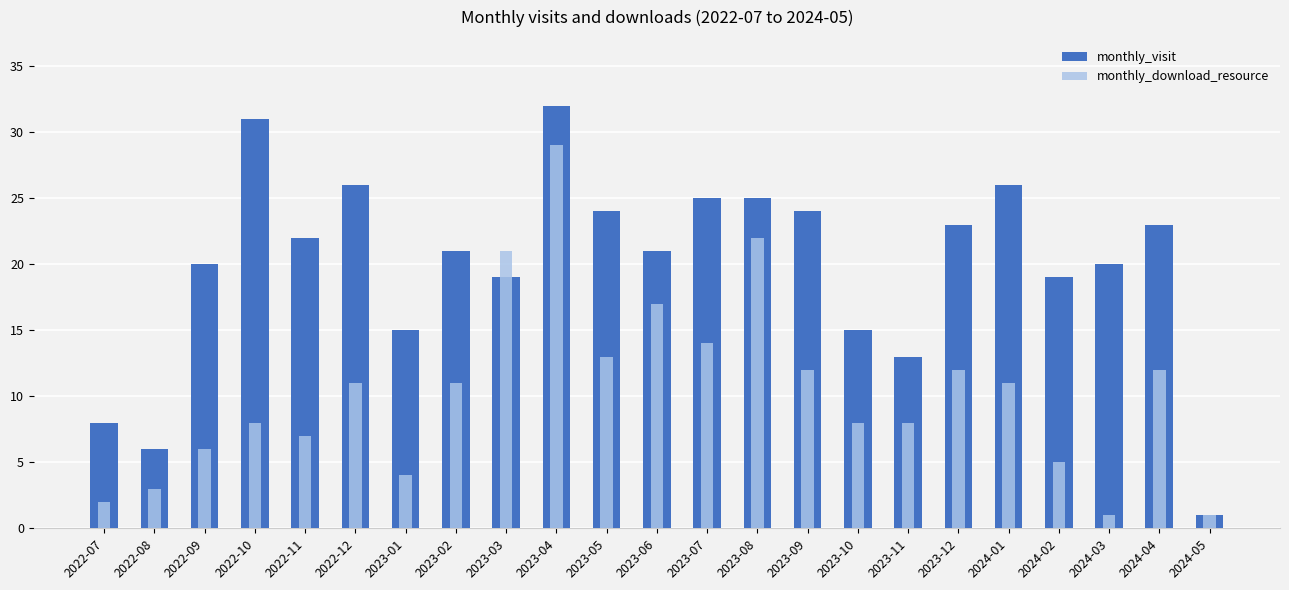

True or false: monthly_download_resource has a value of 13 at 2023-05.

True